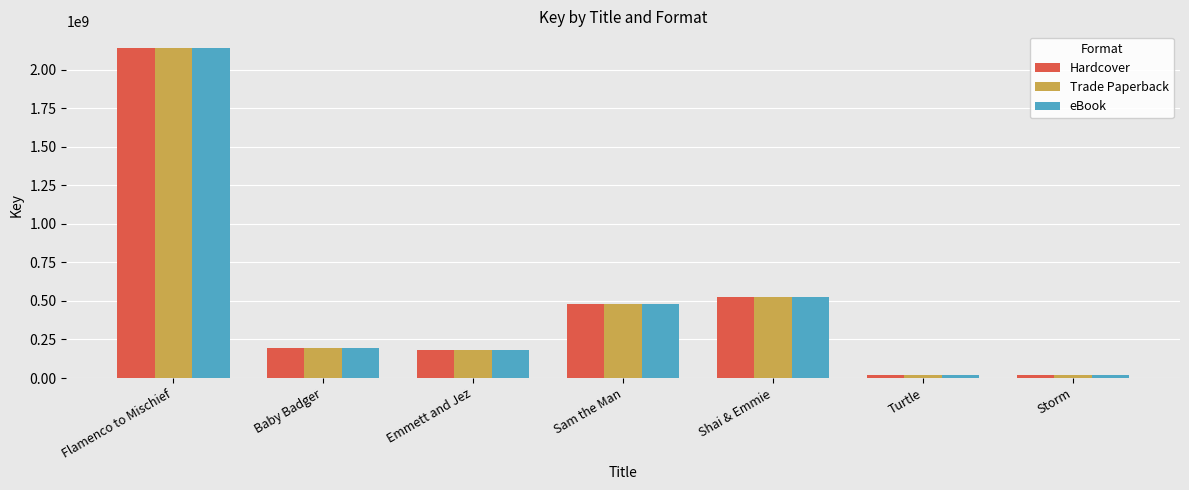

Which label corresponds to the largest value in the chart?

Flamenco to Mischief